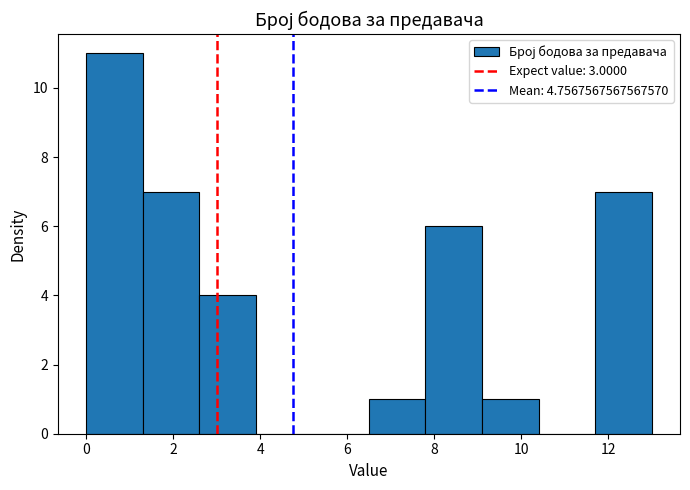

Reading left to right, transcribe this chart: for each bar, give the range it covers on the x-axis and its height. Neither the bar edges nor the heights are printed on the chart, so give them approximately, as read against the axes.

0.0 to 1.3: 11
1.3 to 2.6: 7
2.6 to 3.9: 4
3.9 to 5.2: 0
5.2 to 6.5: 0
6.5 to 7.8: 1
7.8 to 9.1: 6
9.1 to 10.4: 1
10.4 to 11.7: 0
11.7 to 13.0: 7